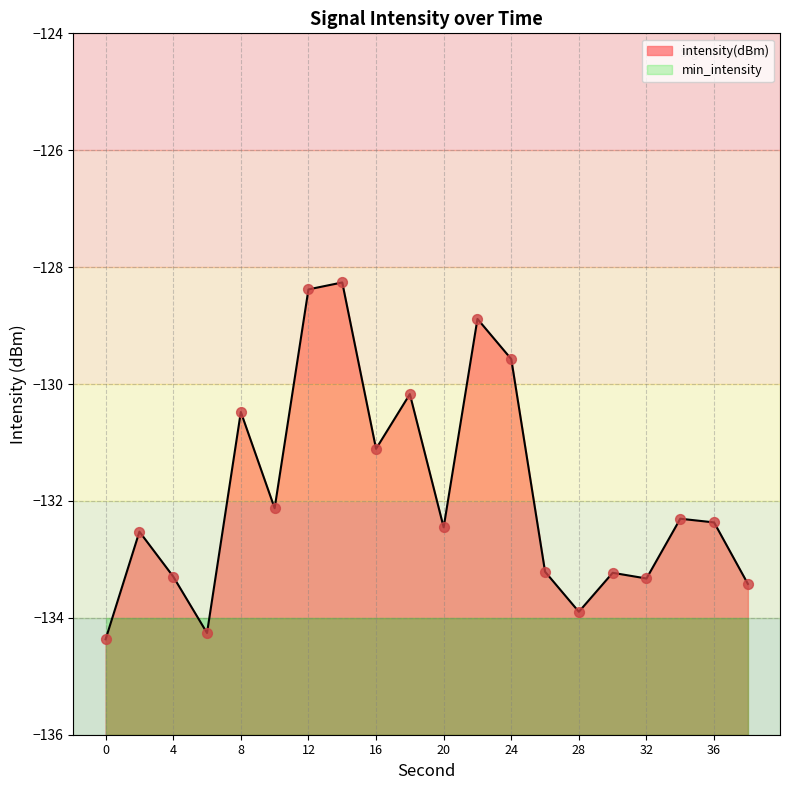

What is the change in value from 6 to 28?

+0.4